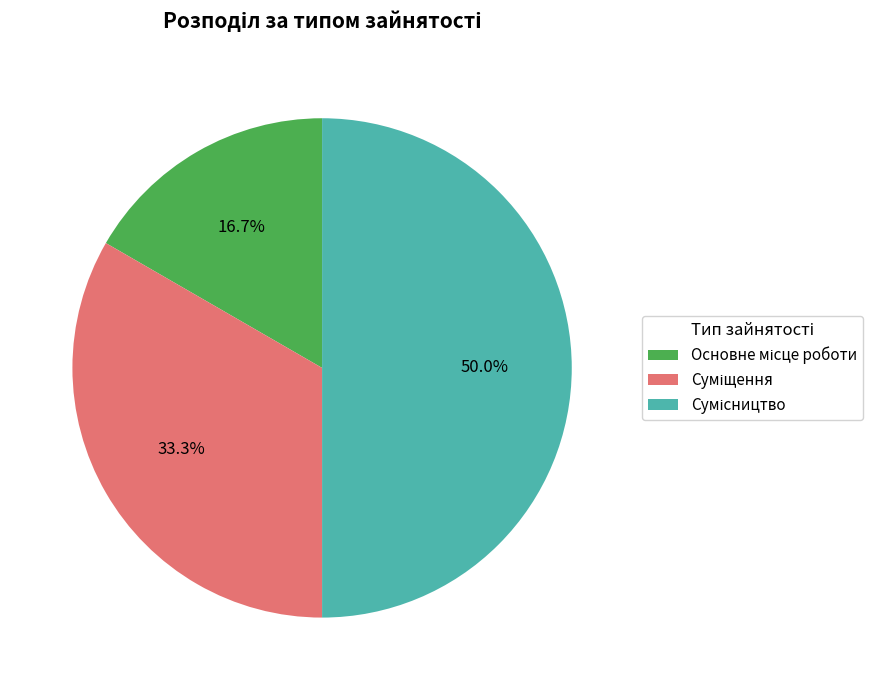

Between Основне місце роботи and Суміщення, which is larger?

Суміщення